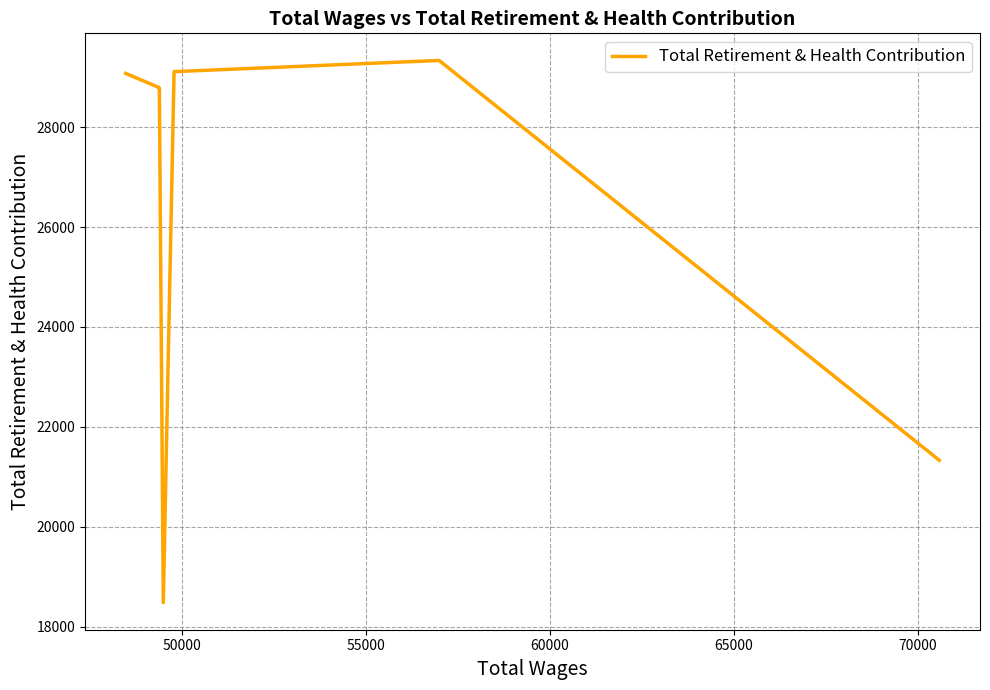

How many series are shown in this chart?

1